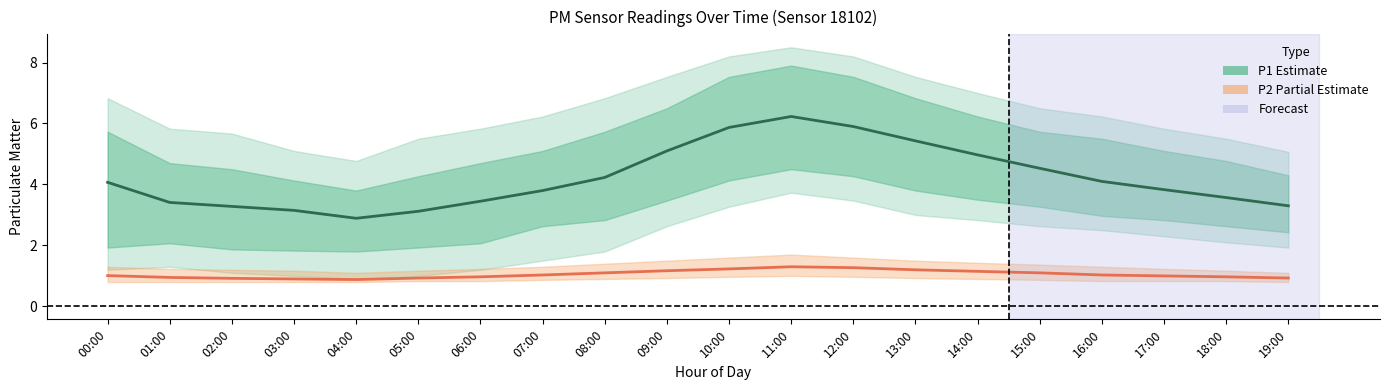

What value does the P2 (PM2.5) series have at 07:00?

1.0